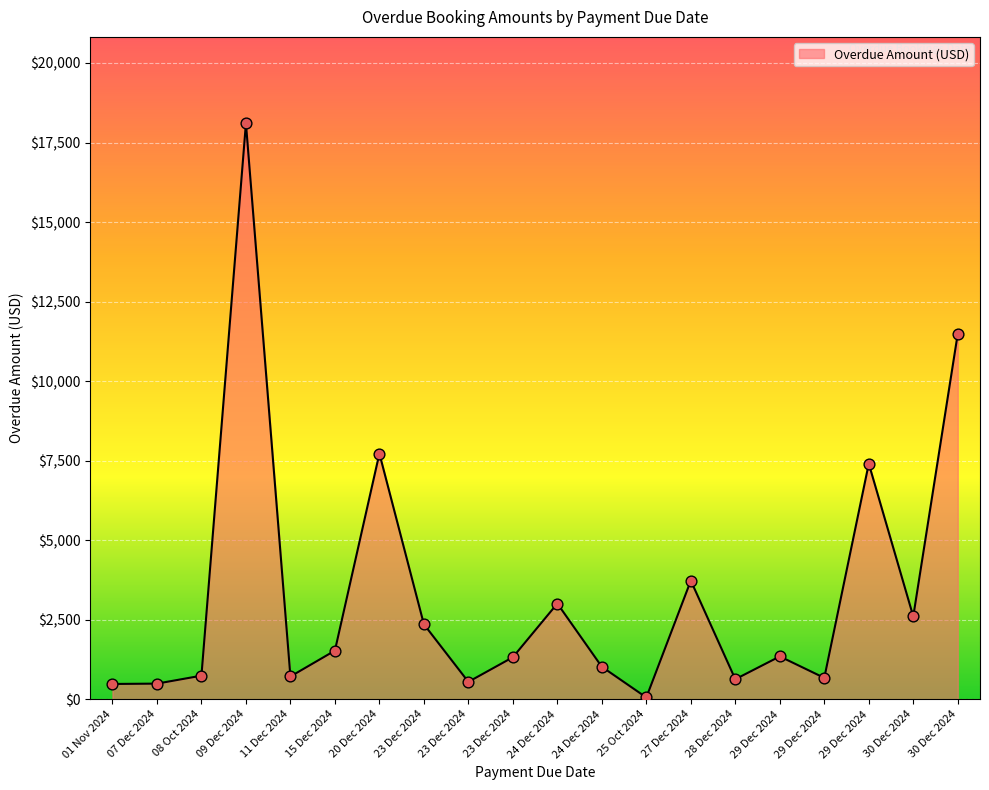

What is the change in value from 09 Dec 2024 to 29 Dec 2024?

-17429